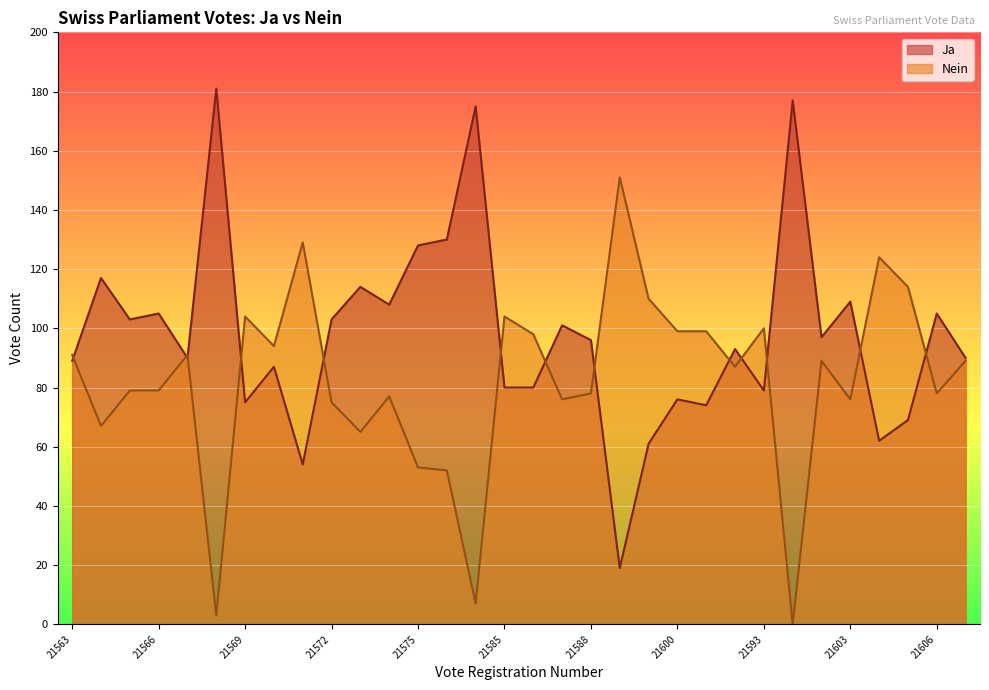

At which category is the sum across all series the highest?

21602